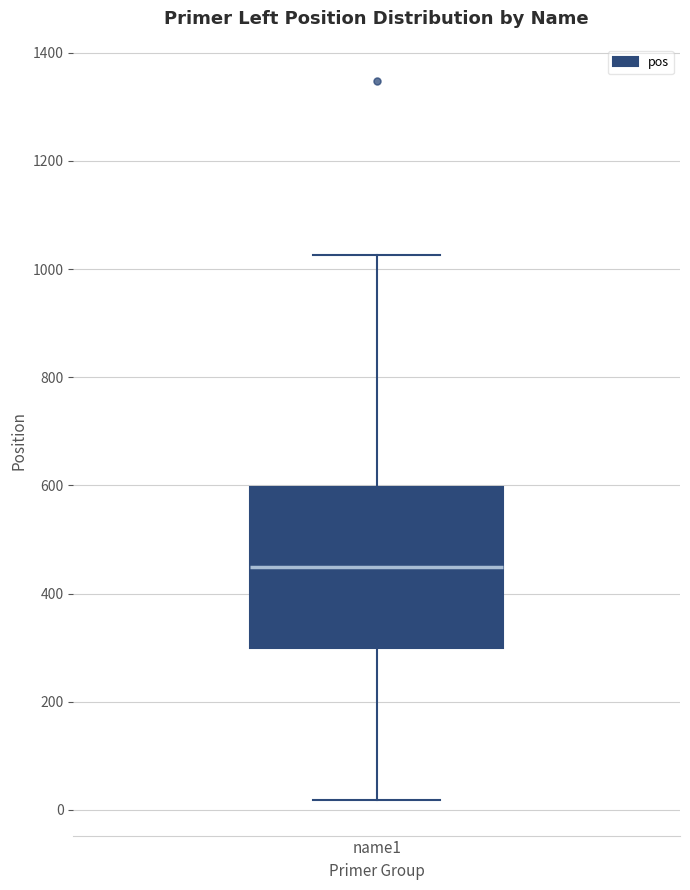

Where does the median line of the box for name1 sit on the y-axis? The values are not printed on the chart, so give them approximately, as read against the axis.

440